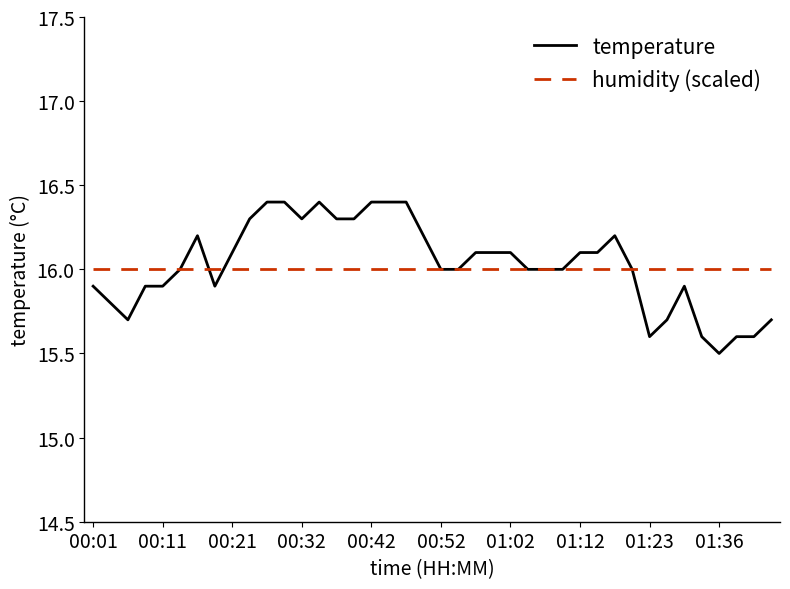

Which series has the largest range (max minus min)?

temperature